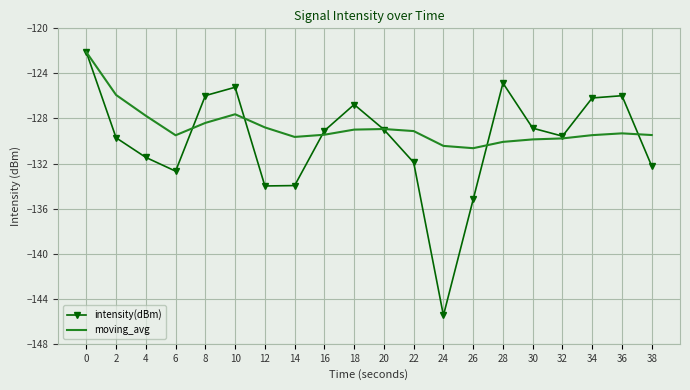

Rank the series at 2 from lowest to highest value.

intensity(dBm), moving_avg